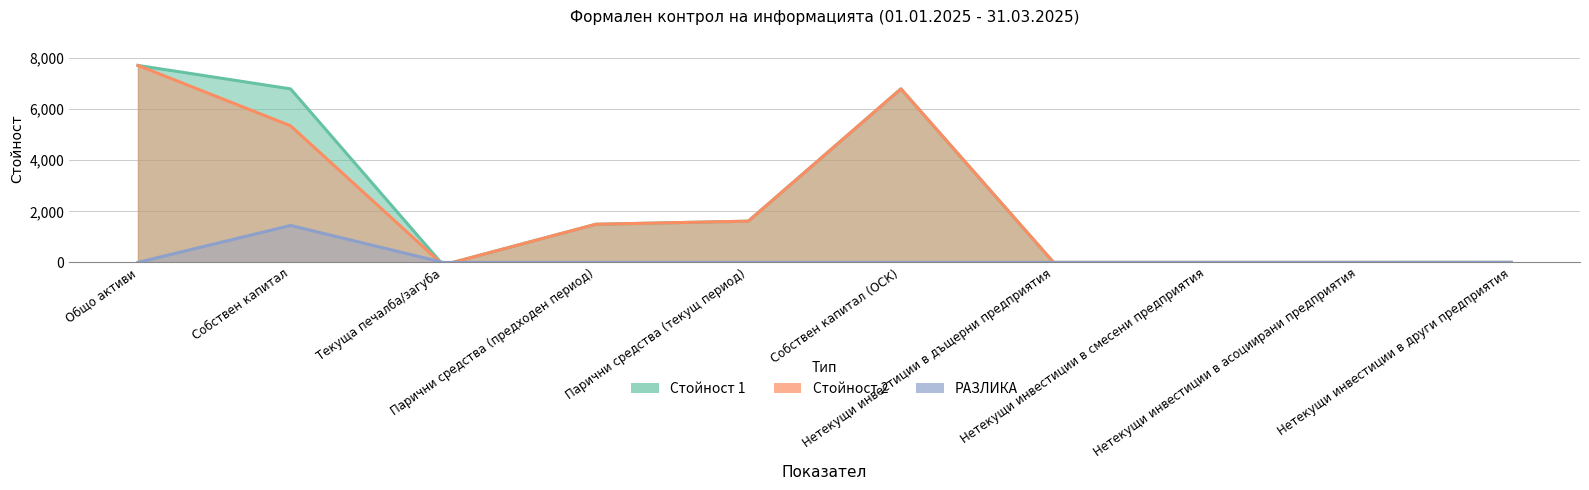

At how many categories does at least one series exceed 6481?

3